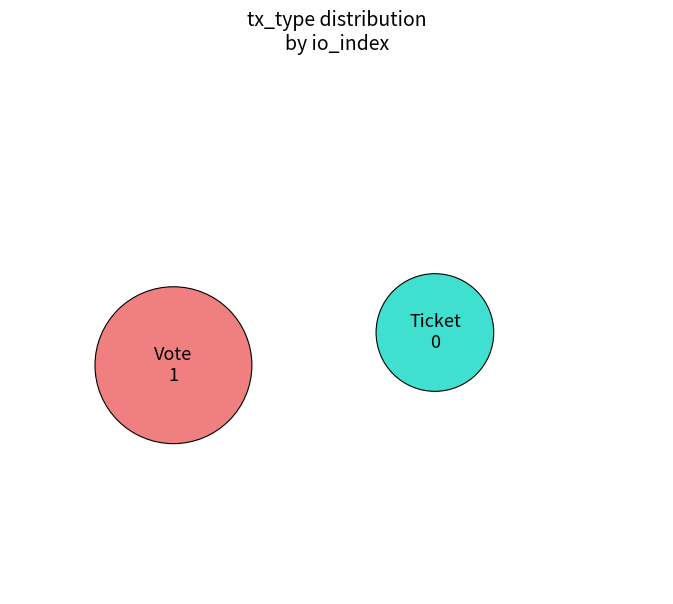

To the nearest percent, what is the average slice percentage?

50%